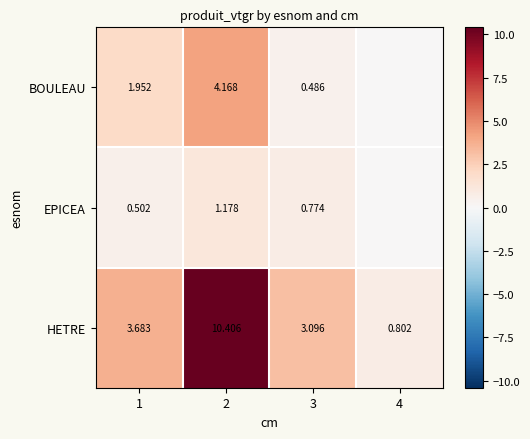

Between 1 and 2, which series saw the biggest shift?

HETRE